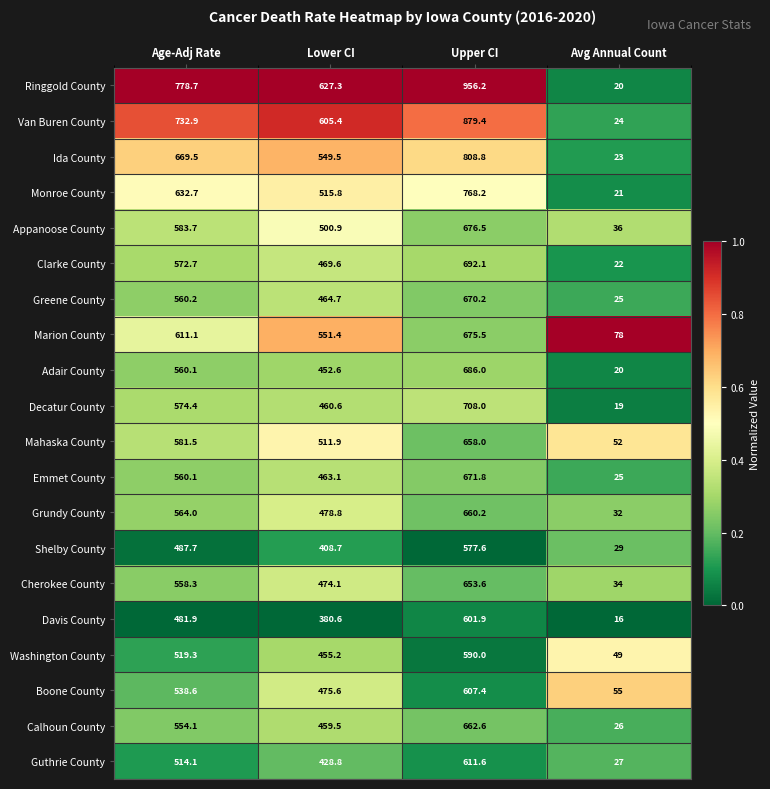

The value of Van Buren County at Avg Annual Count is 32.8. True or false?

False